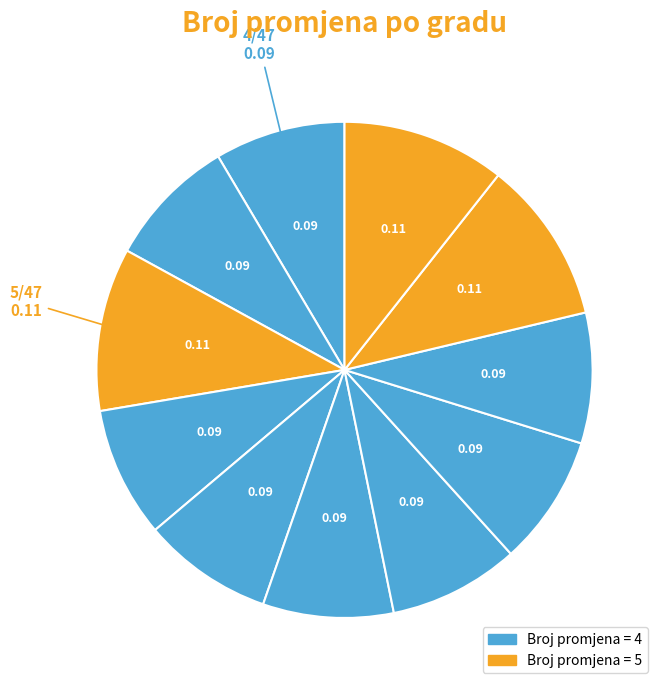

How many segments does this pie chart have?

11